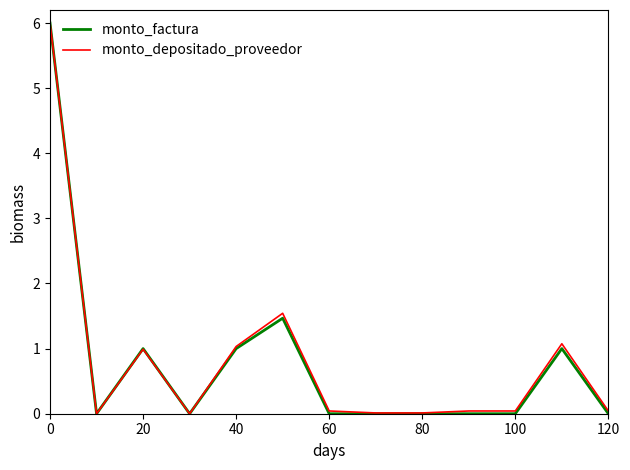

What is the maximum value shown in the chart?

6.0